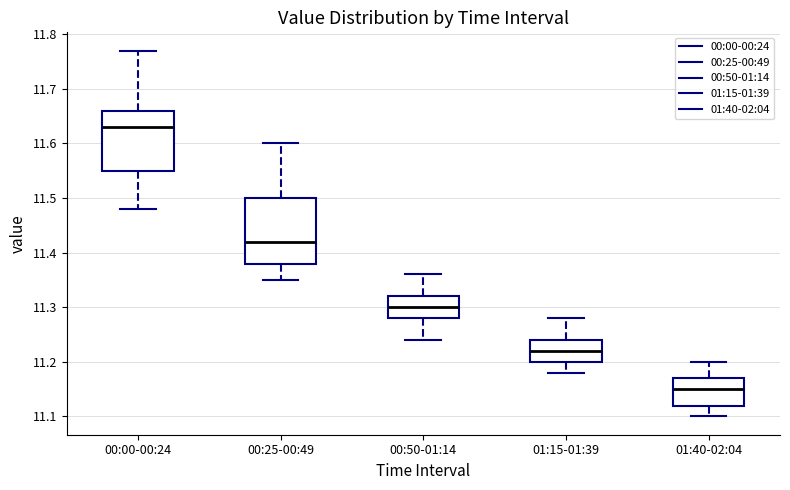

Reading left to right, read every box against the y-axis: the position of its median line, the range the box covers, and the ends of its whiskers. The values are not printed on the chart, so give them approximately, as read against the axis.

00:00-00:24: median 11.63, box 11.55 to 11.66, whiskers 11.48 to 11.77
00:25-00:49: median 11.42, box 11.38 to 11.50, whiskers 11.35 to 11.60
00:50-01:14: median 11.30, box 11.28 to 11.32, whiskers 11.24 to 11.36
01:15-01:39: median 11.22, box 11.20 to 11.24, whiskers 11.18 to 11.28
01:40-02:04: median 11.15, box 11.12 to 11.17, whiskers 11.10 to 11.20